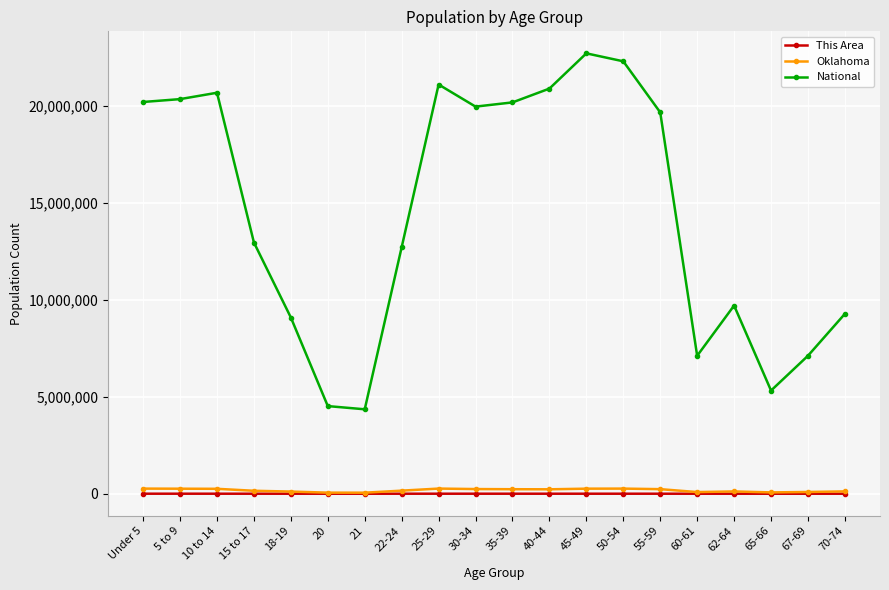

What is the label of the 12th point from the left?

40-44